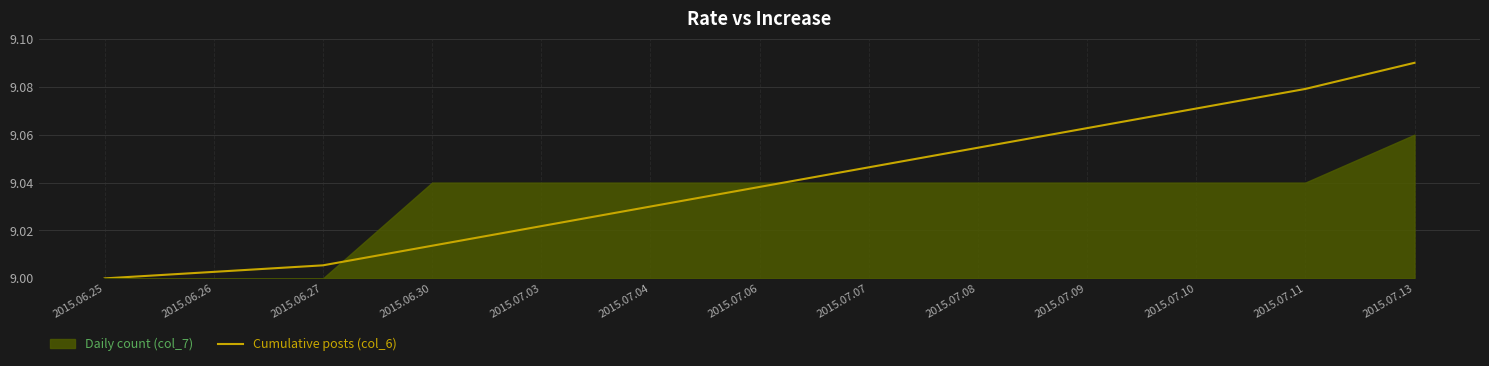

Which category has the highest value in the Cumulative posts (col_6) series?

2015.07.13